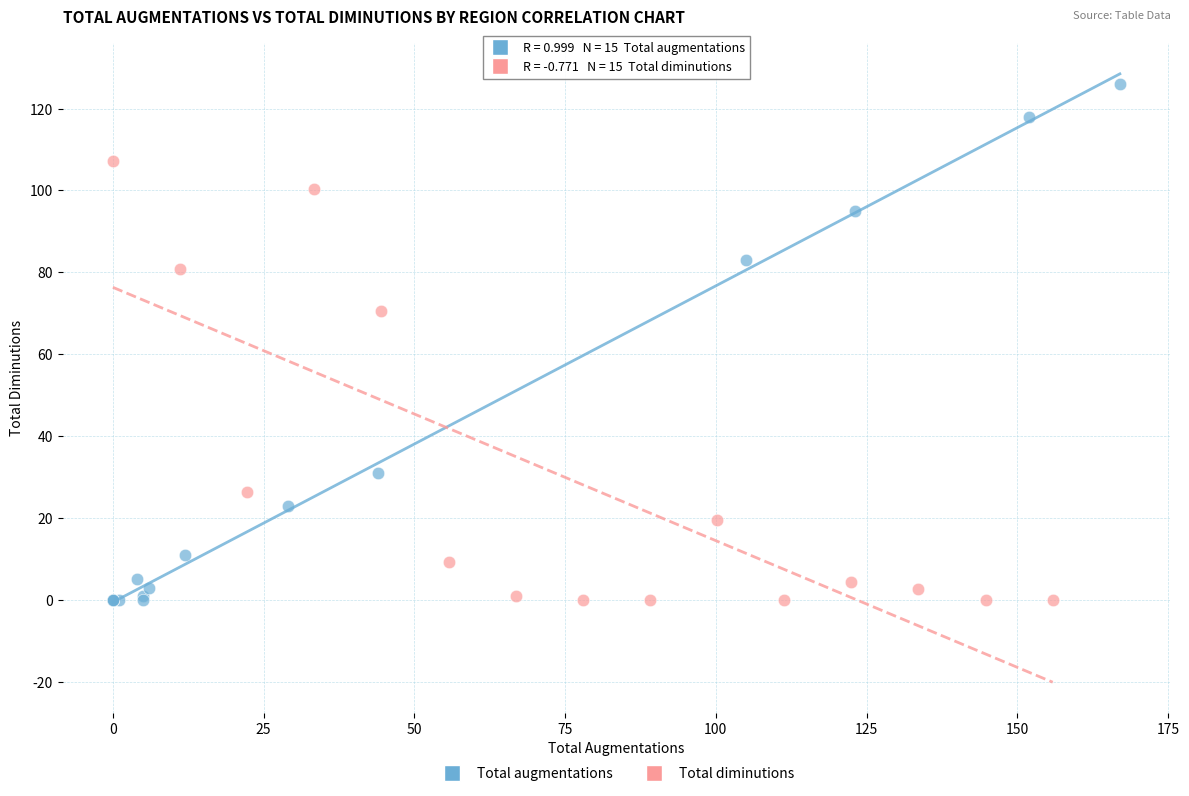

Which series has the widest spread of Y values?

Total augmentations